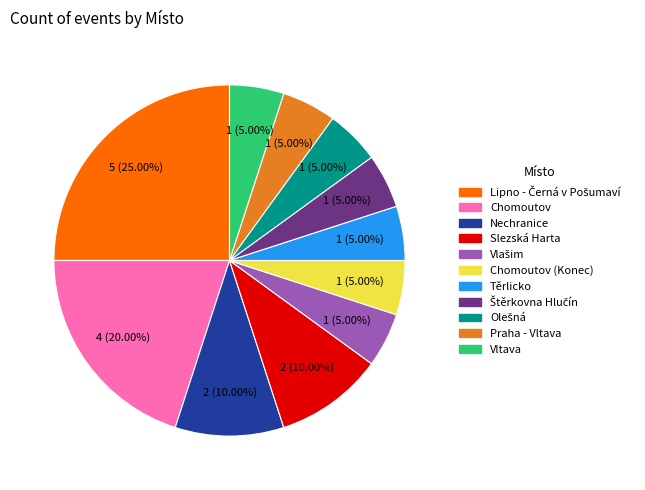

Is there any slice that represents more than half of the pie?

No